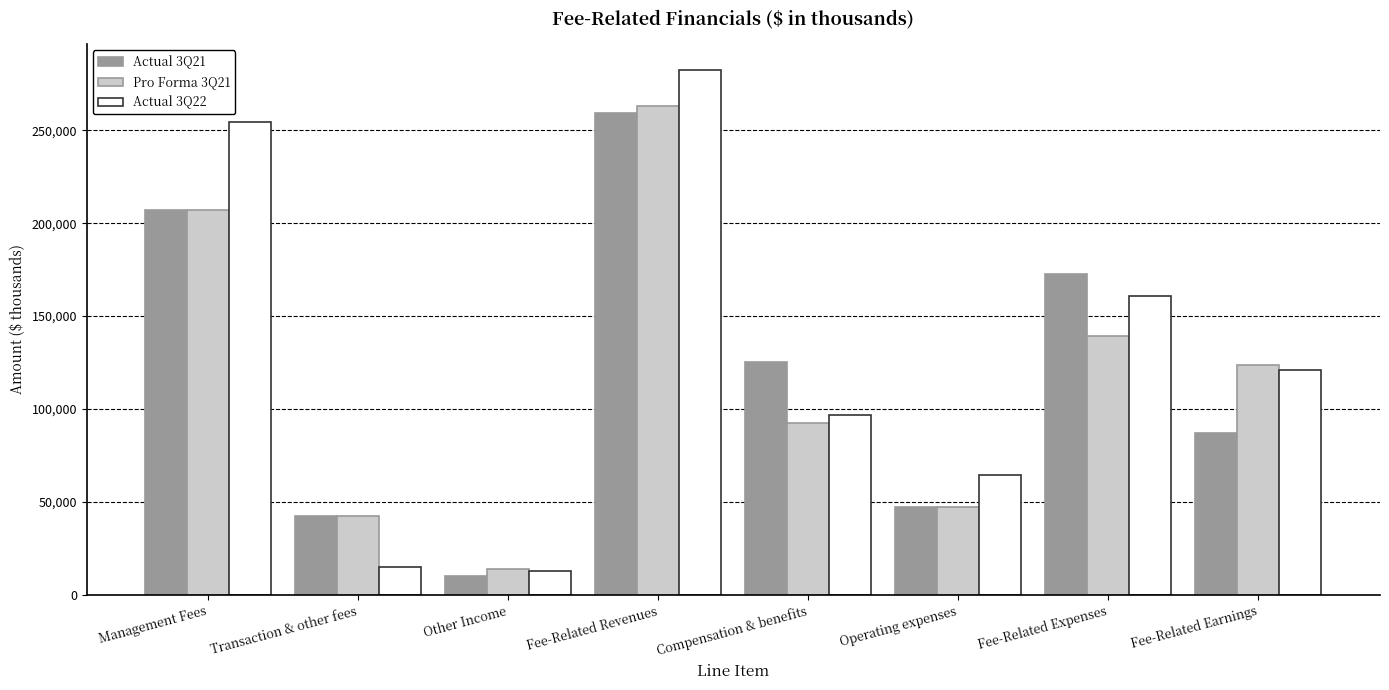

How many distinct data groups are displayed?

3